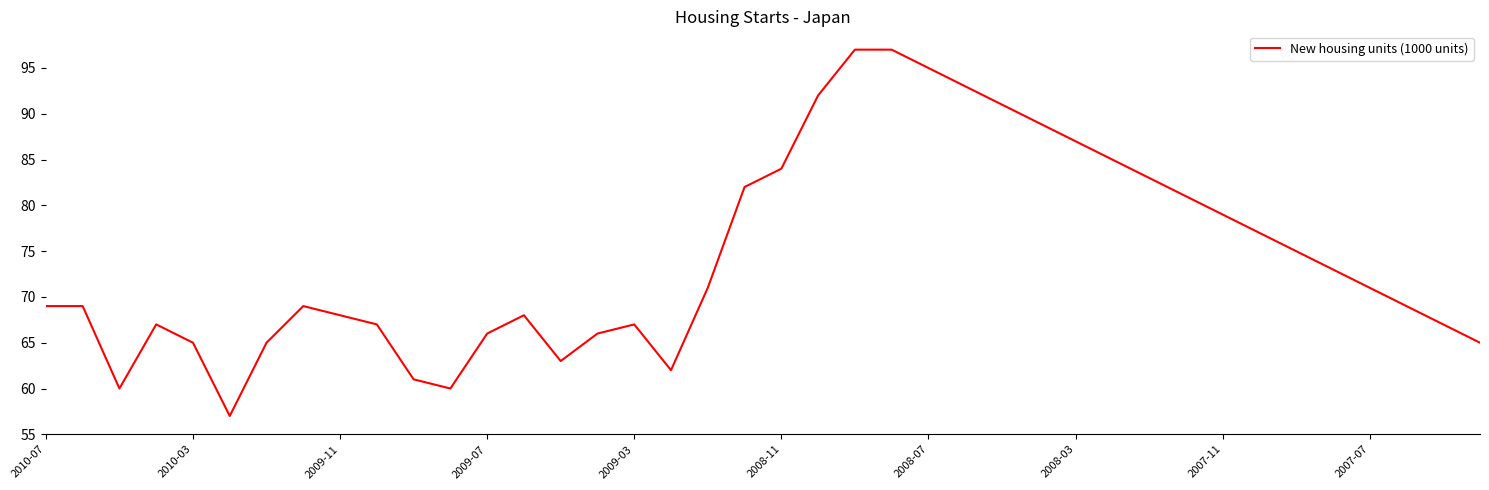

What is the minimum value shown in the chart?

57